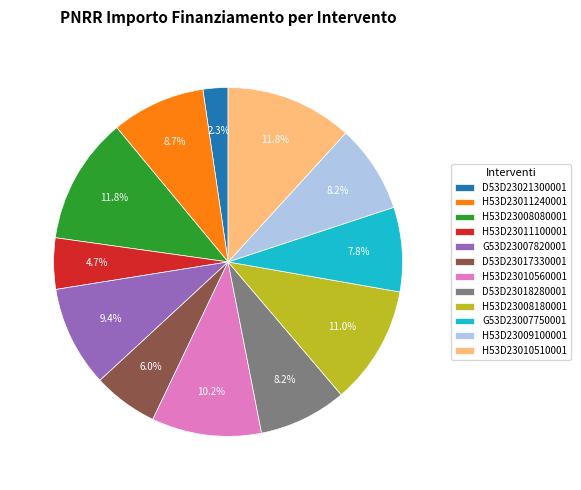

To the nearest percent, what is the difference between the largest and smallest slice percentages?

9%